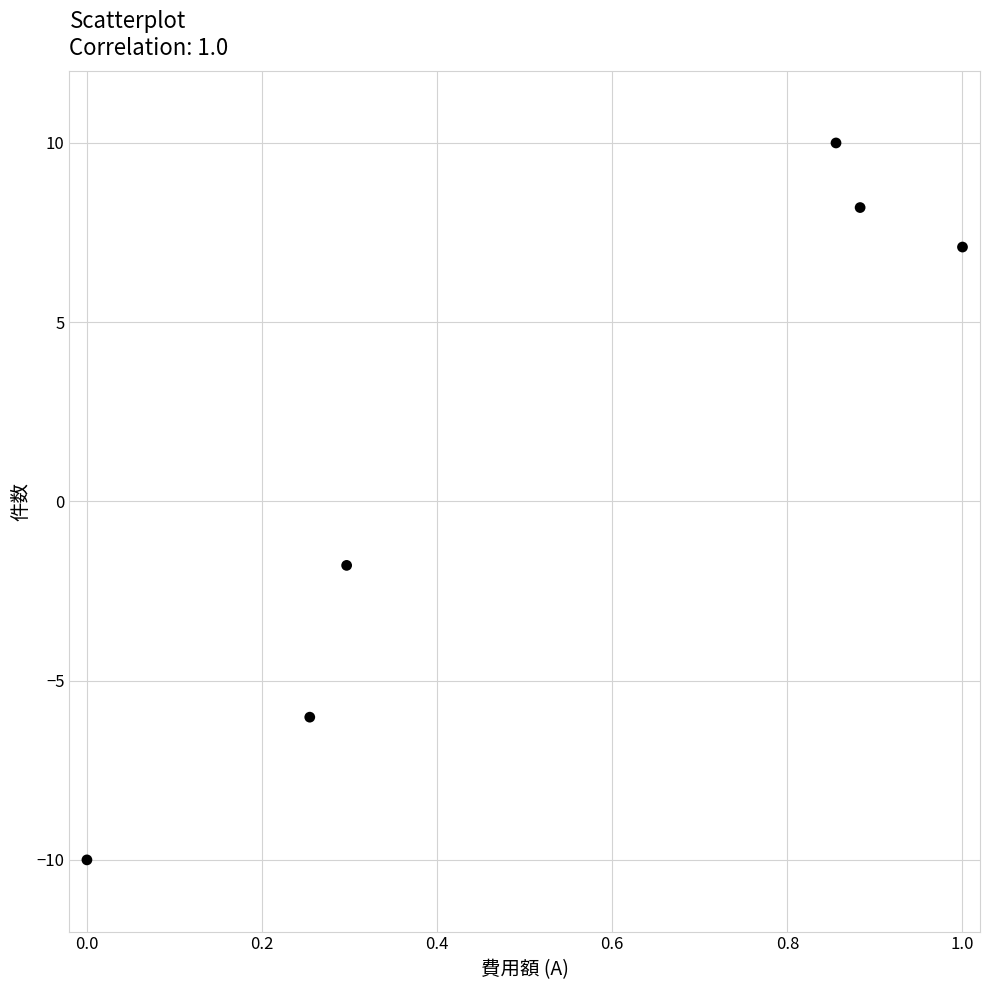

What is the average X value?

0.5